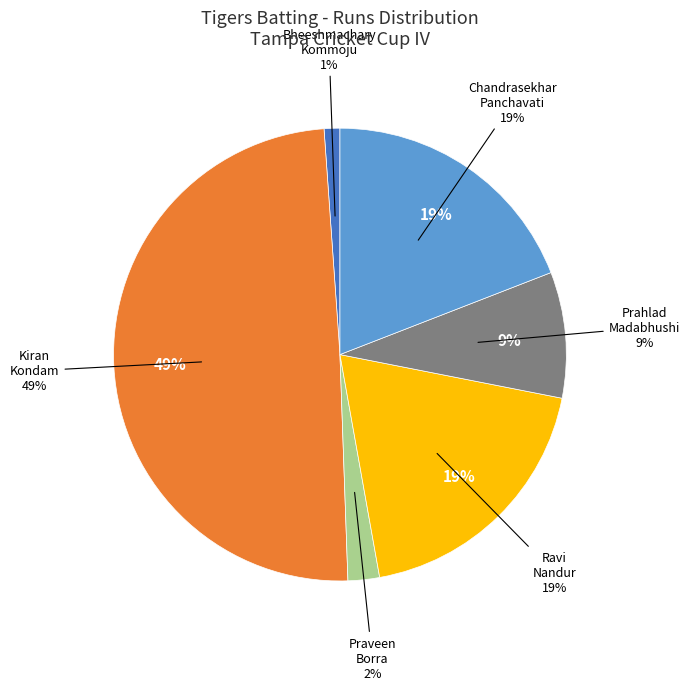

What percentage is the Kiran Kumar Reddy Kondam slice, to the nearest percent?

49%